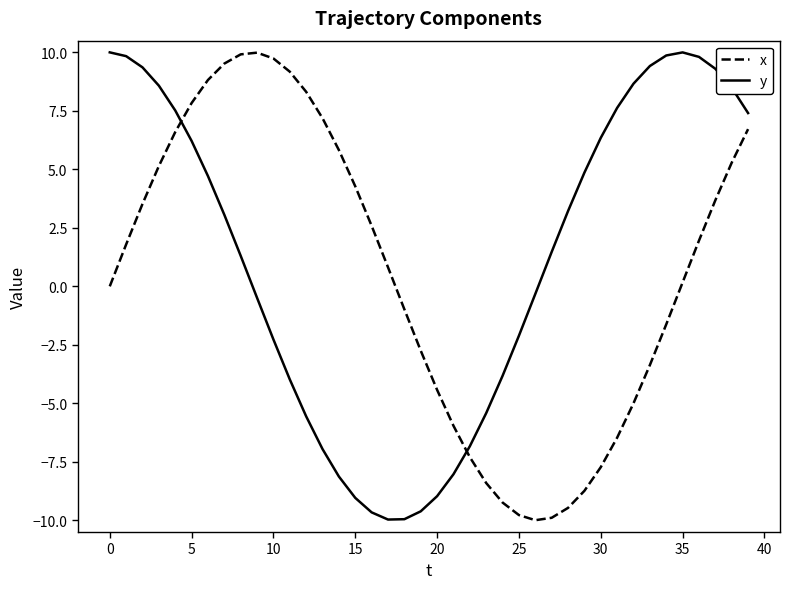

How many times do x and y cross each other?

2